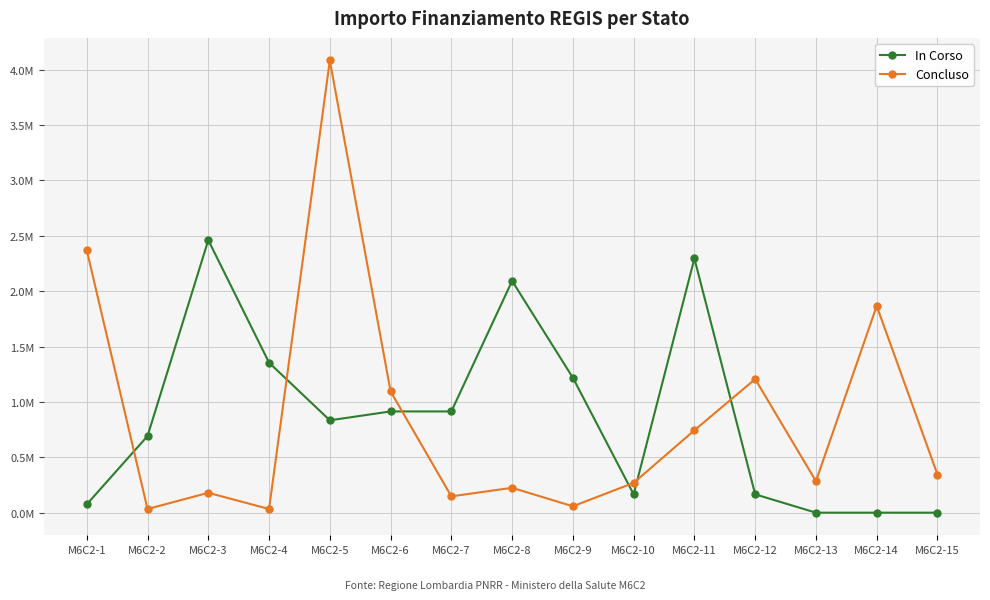

Reading right to left, extract all data points from this chart.

In Corso: 0.0	0.0	0.0	0.2	2.3	0.2	1.2	2.1	0.9	0.9	0.8	1.4	2.5	0.7	0.1
Concluso: 0.3	1.9	0.3	1.2	0.7	0.3	0.1	0.2	0.1	1.1	4.1	0.0	0.2	0.0	2.4